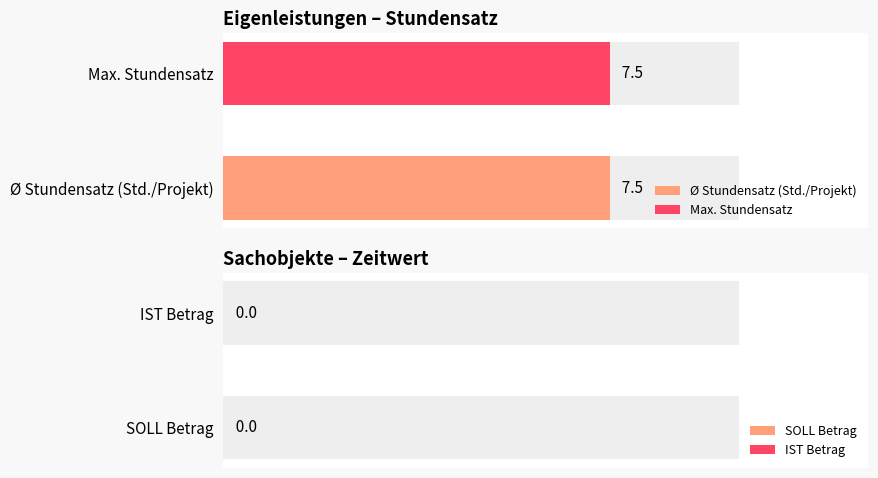

True or false: Average utilization has a value of 2.2 at 8..

False